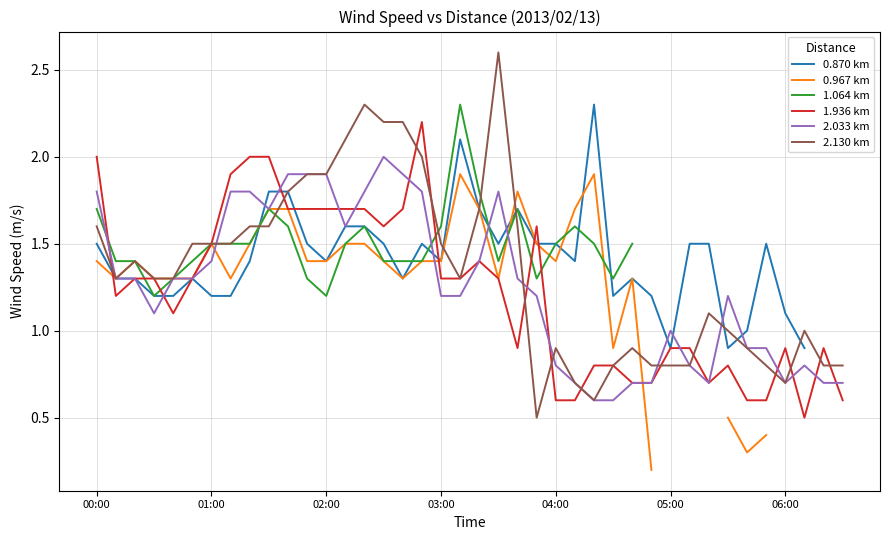

What is the highest value of the 2.130 km series?

2.6